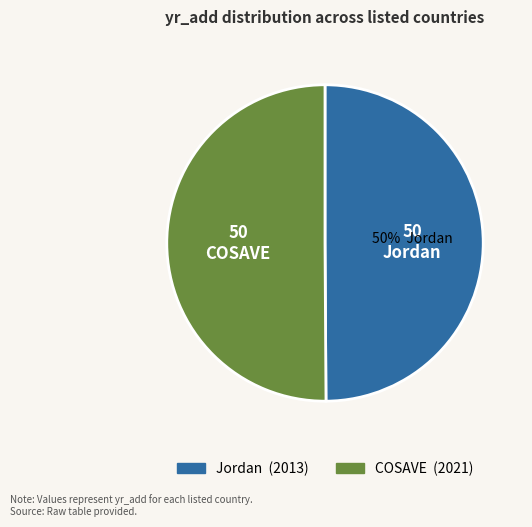

True or false: Jordan accounts for 40% of the total.

False